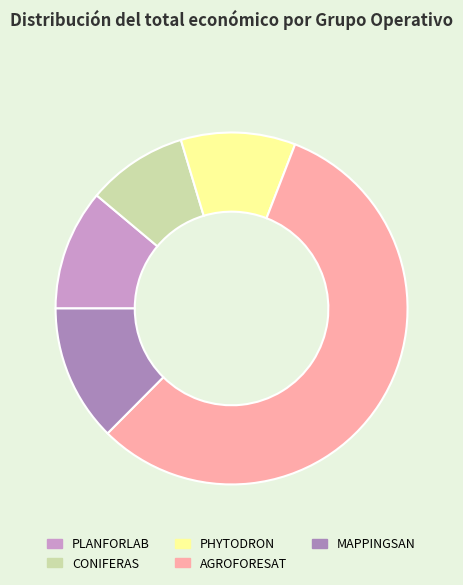

Which category accounts for the majority?

AGROFORESAT